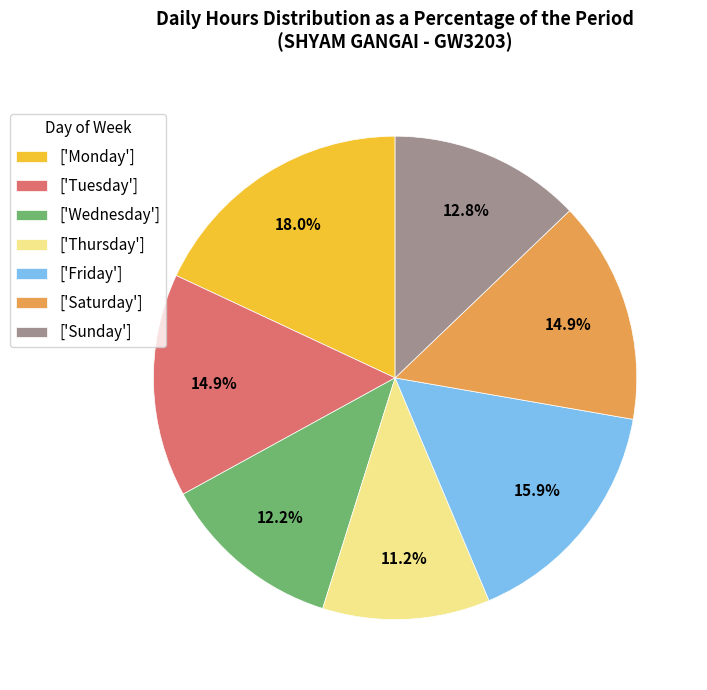

Which has a higher value, ['Tuesday'] or ['Thursday']?

['Tuesday']